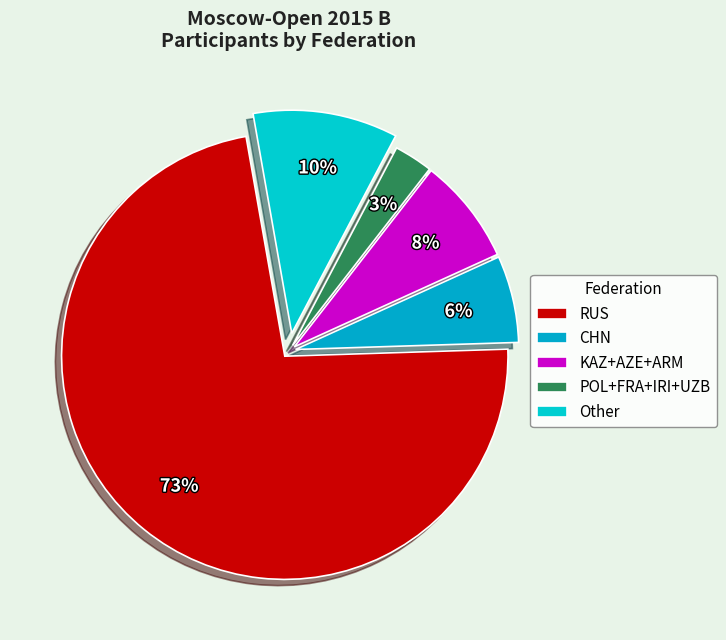

Which category has the biggest portion of the pie?

RUS